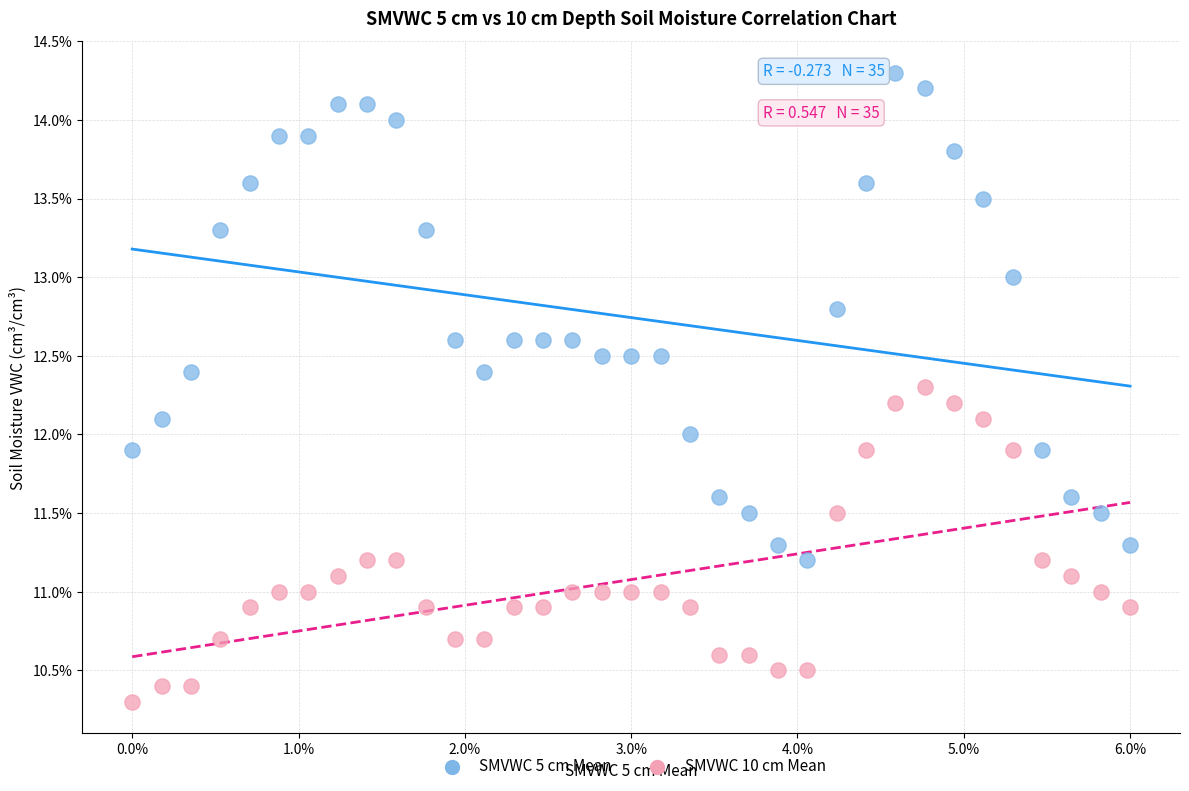

Which series has the largest Y range (max minus min)?

SMVWC 5 cm Mean